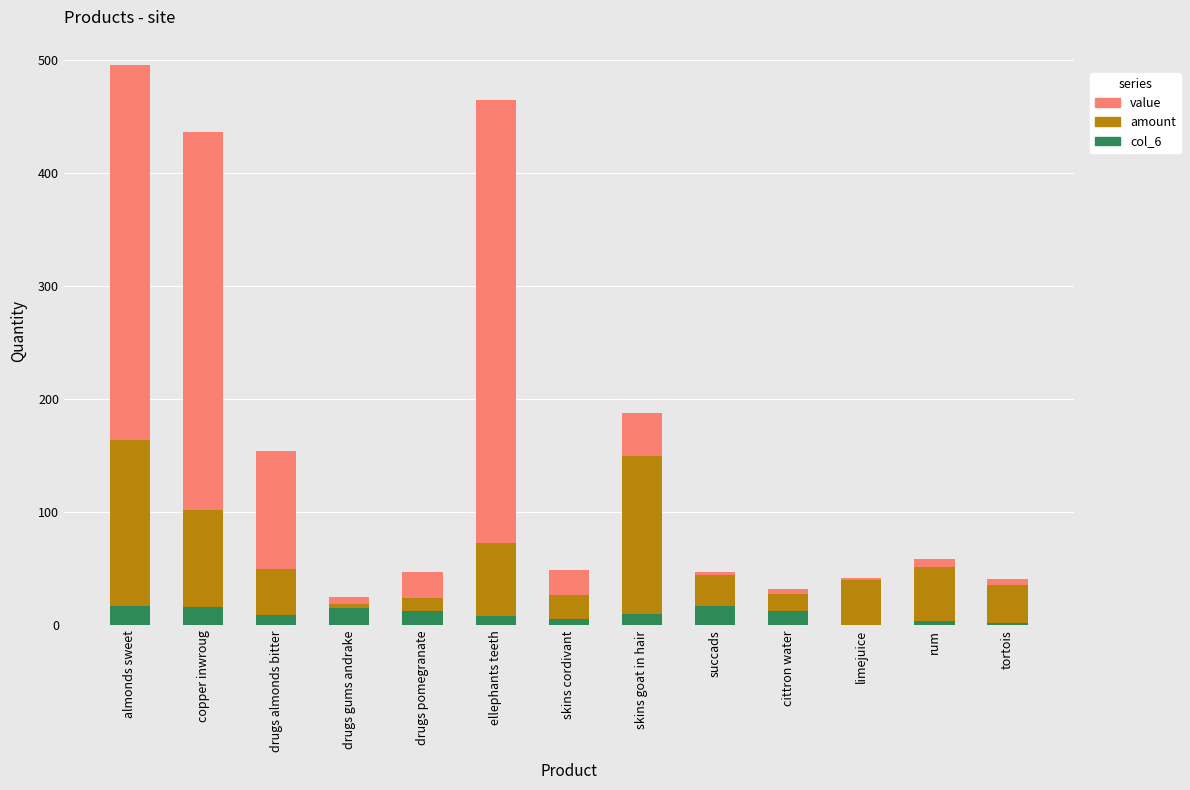

Which series has the widest spread of values?

value